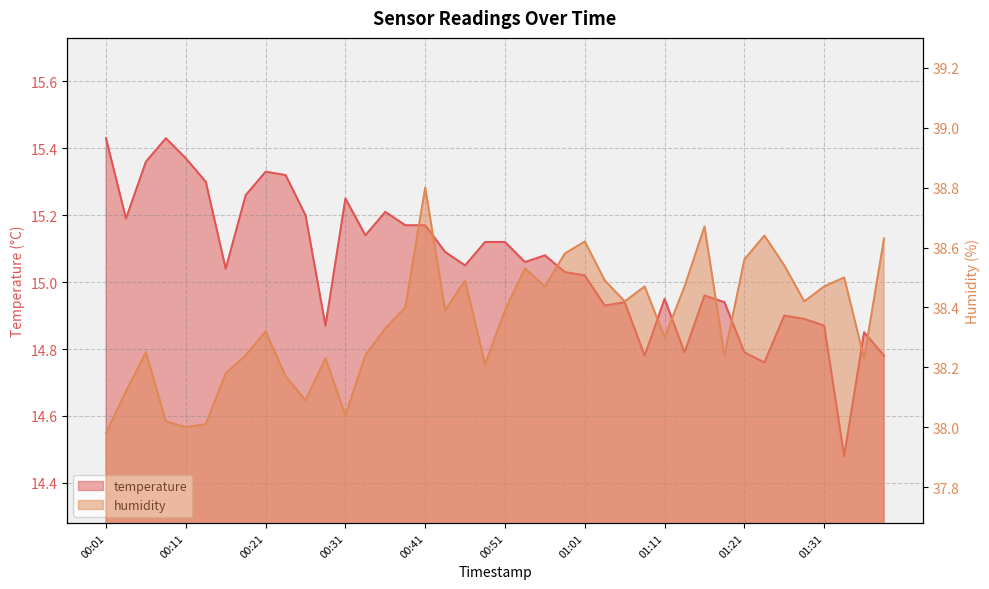

Between 01:09 and 01:33, which is larger?

01:09